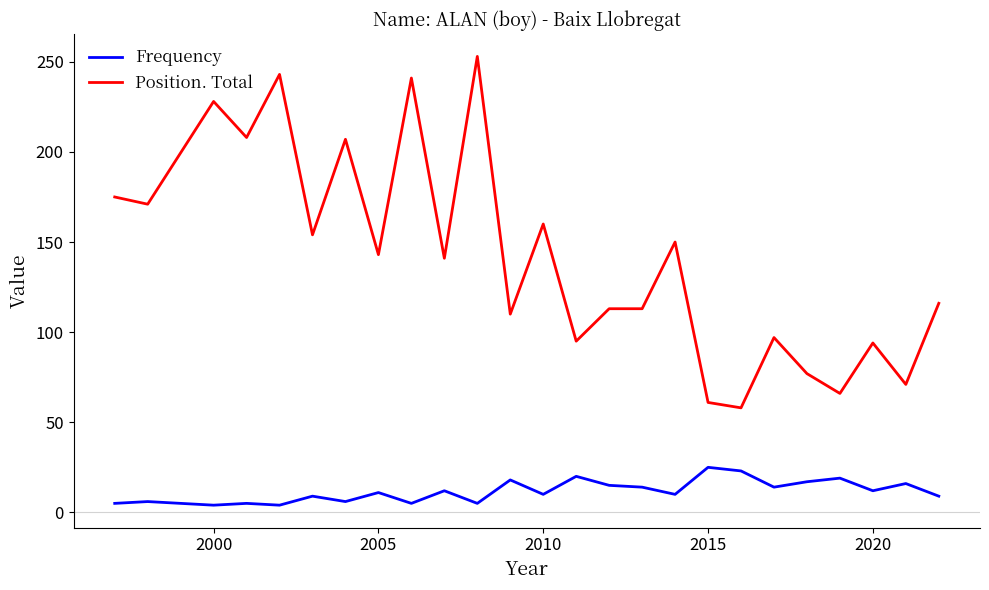

What is the maximum value shown in the chart?

253